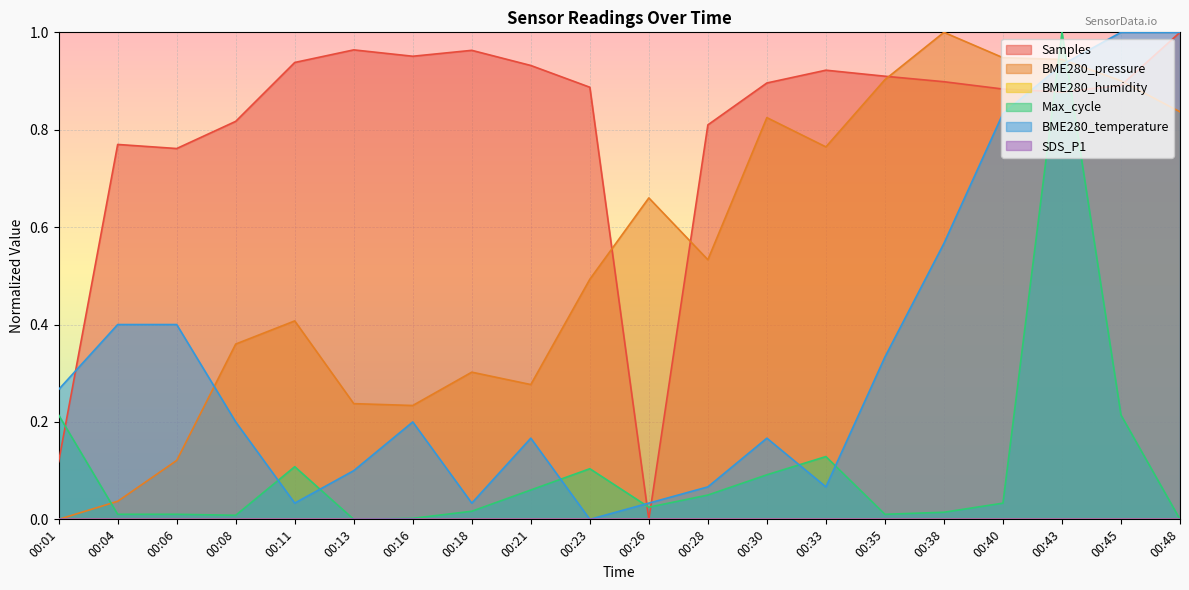

In Max_cycle, how many points are lower than both neighbors (excluding endpoints)?

4